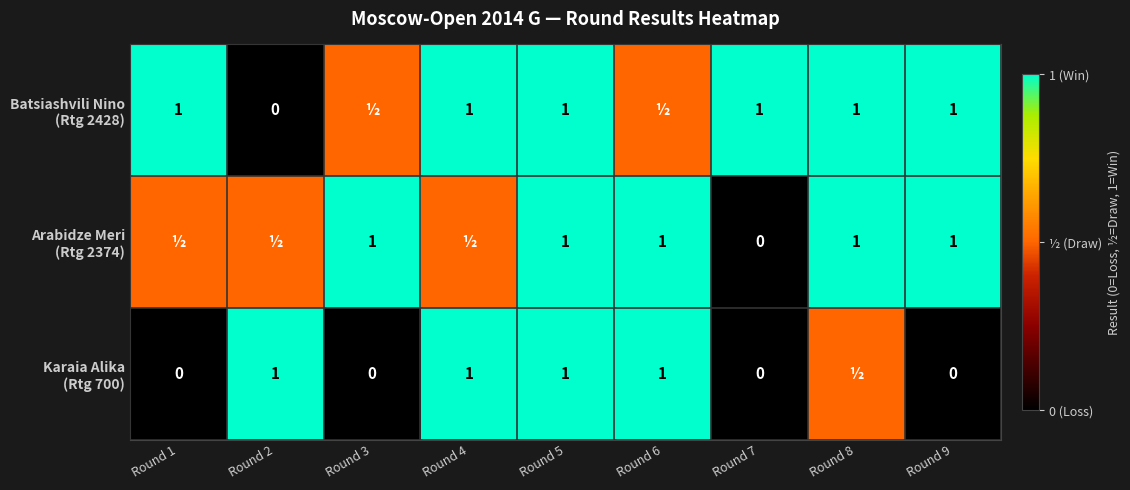

How many data points does each series have?

9